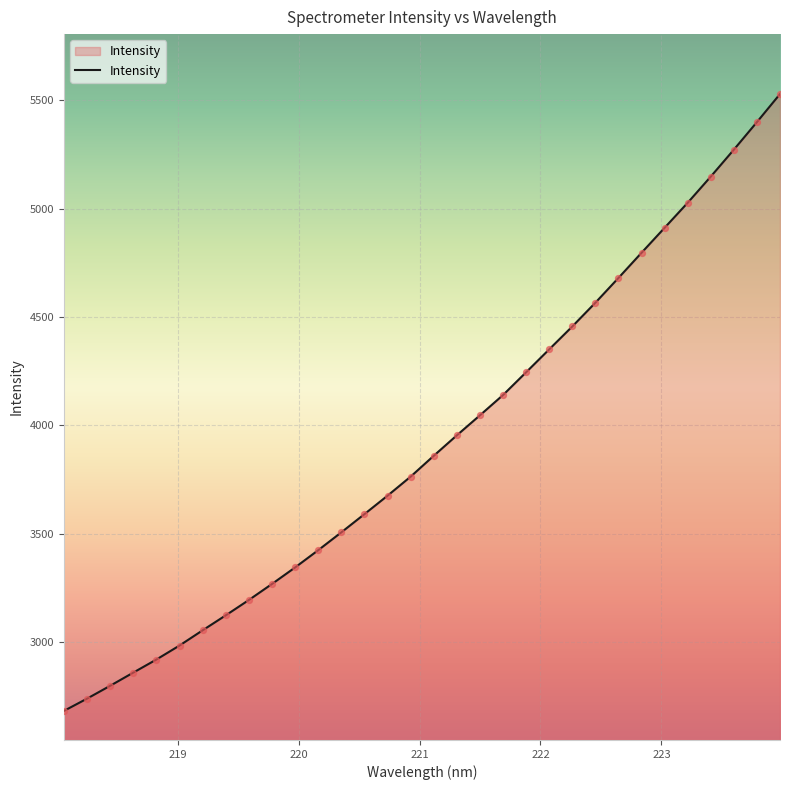

What is the smallest value displayed?

2682.3